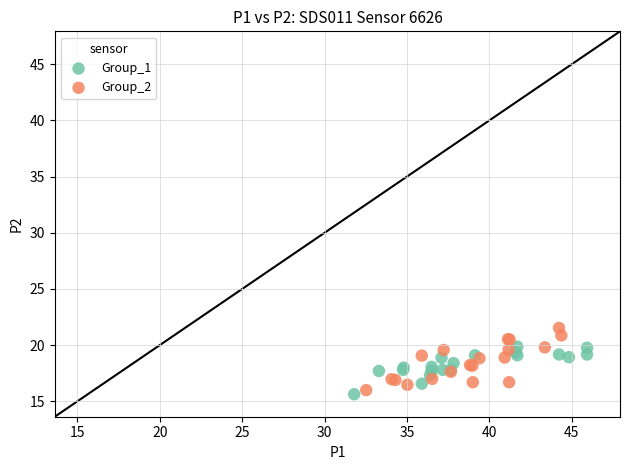

Which series contains the highest Y value?

Group_2